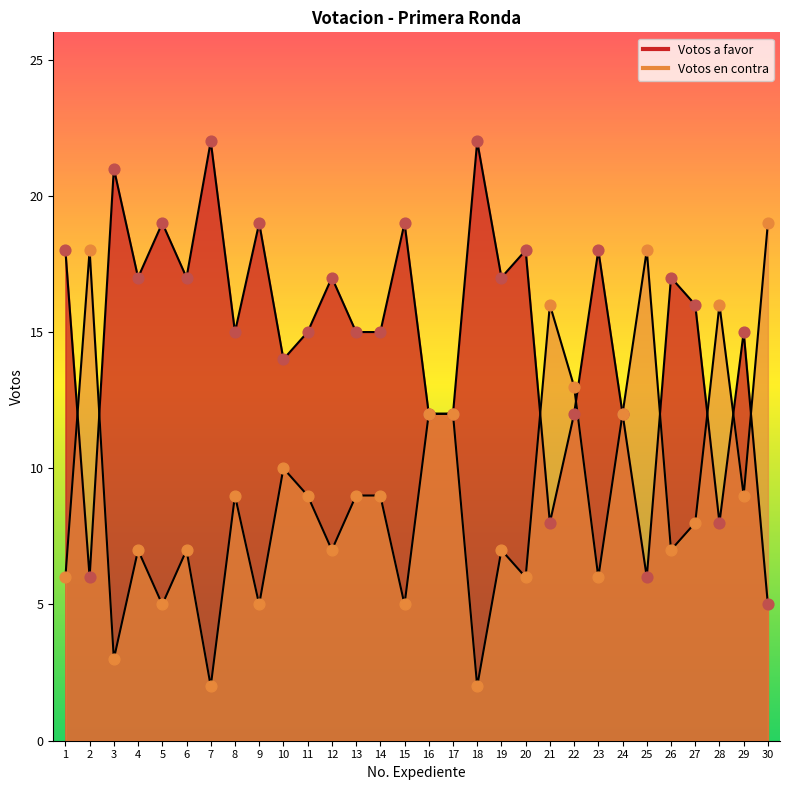

What is the total value across all series at 7?

24